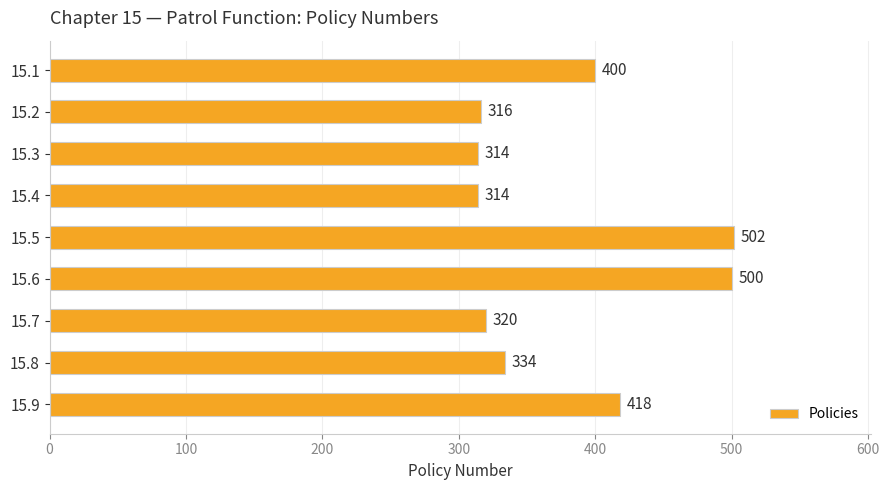

What is the maximum value shown in the chart?

502